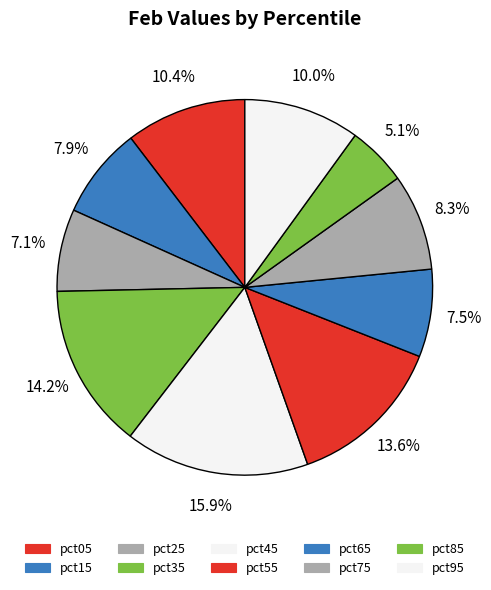

Which slice is the smallest?

pct85